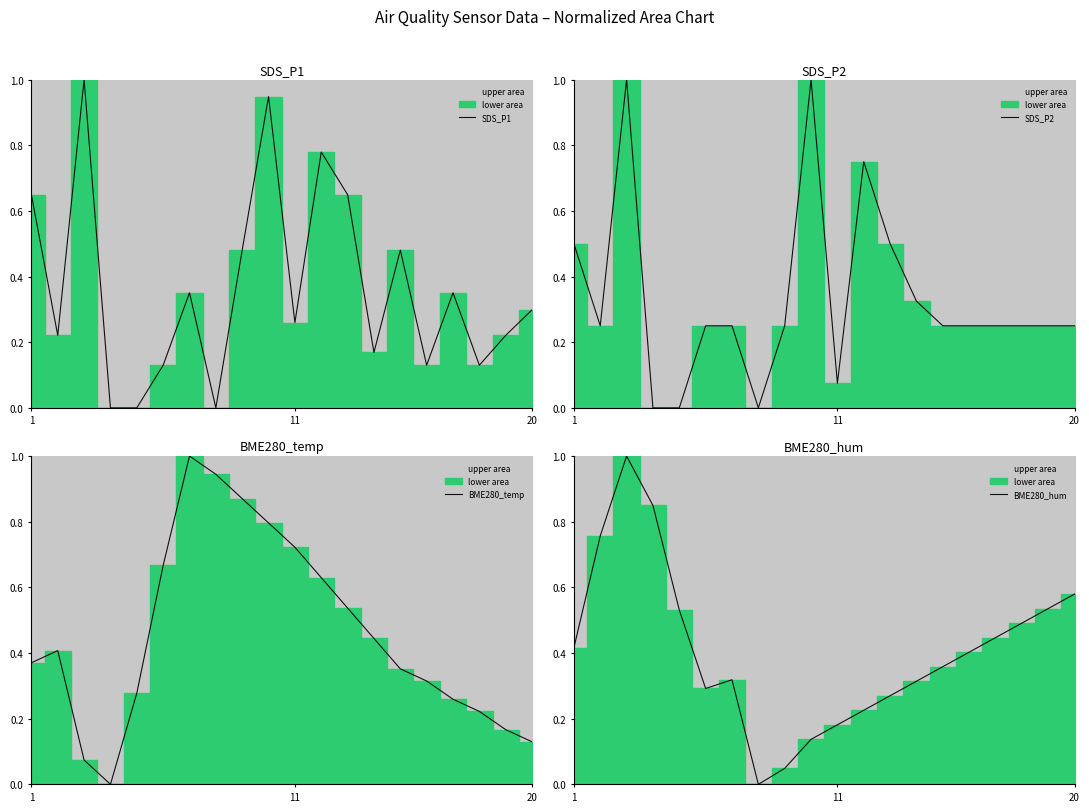

How many intersections are there between BME280_hum and SDS_P1?

5